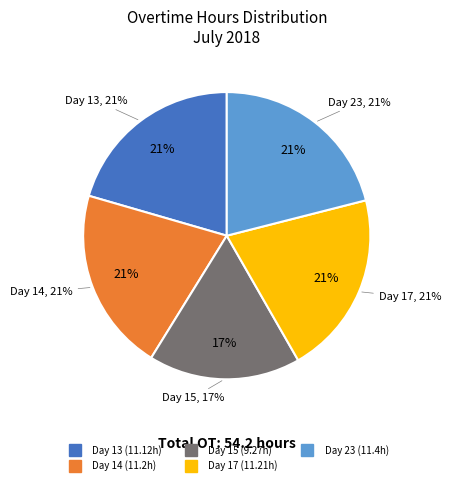

What is the change in value from Day 13 to Day 14?

+0.1